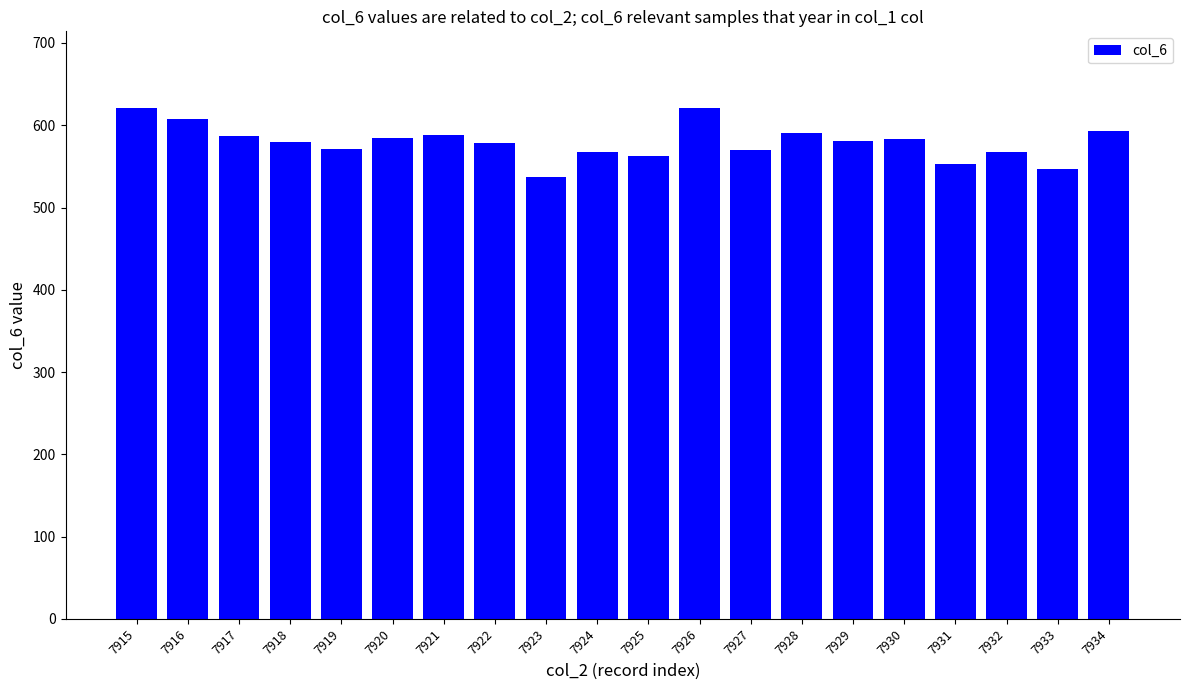

What is the value of the 5th bar from the left?

571